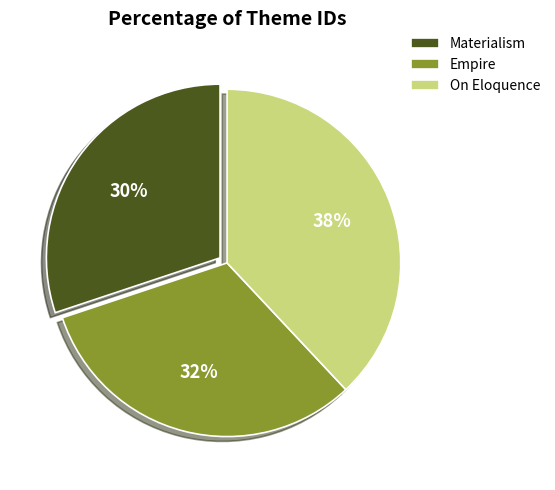

Which category has the biggest portion of the pie?

On Eloquence